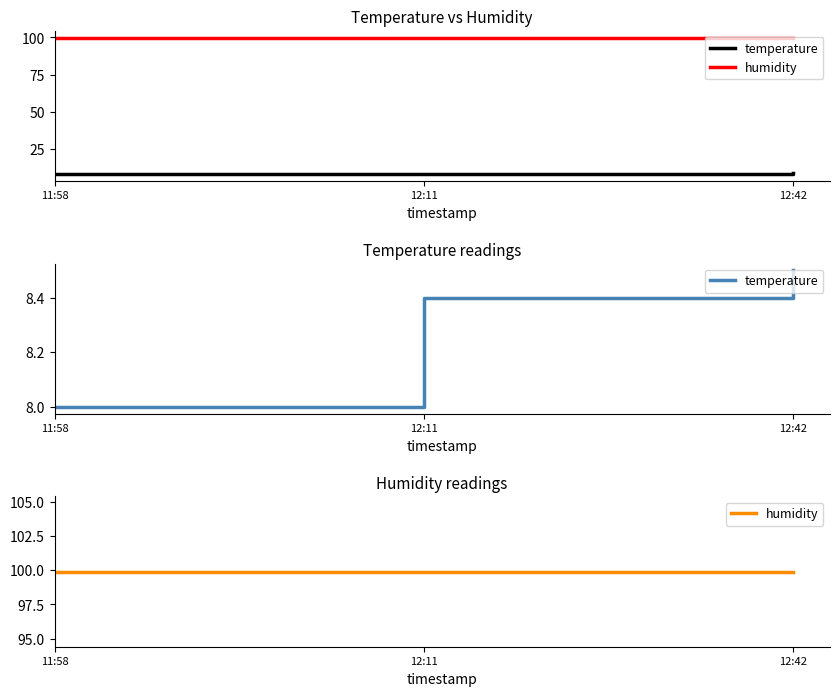

Read the humidity value at 11:58.

99.9